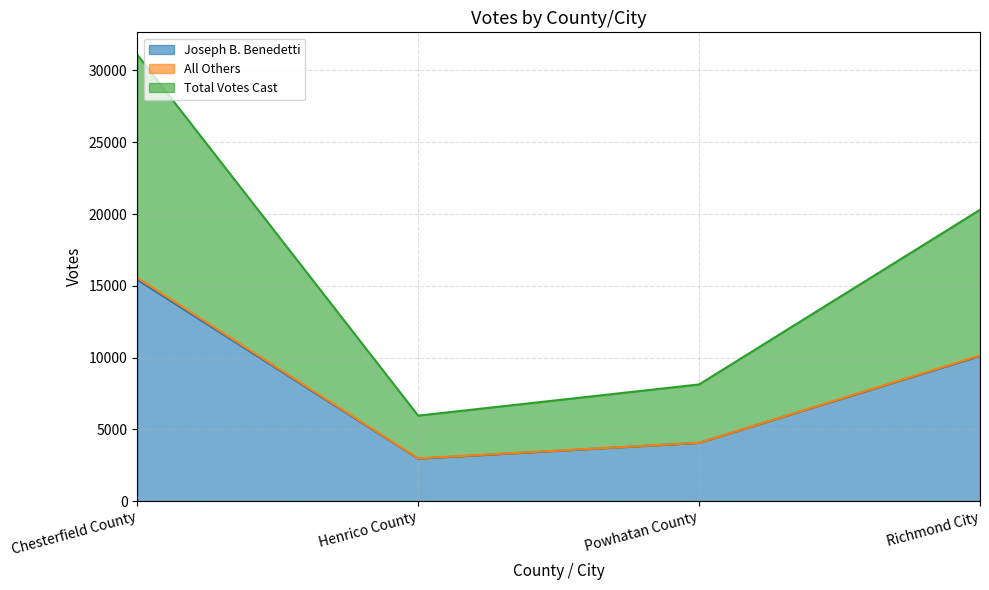

True or false: Joseph B. Benedetti and Total Votes Cast cross at least once.

False